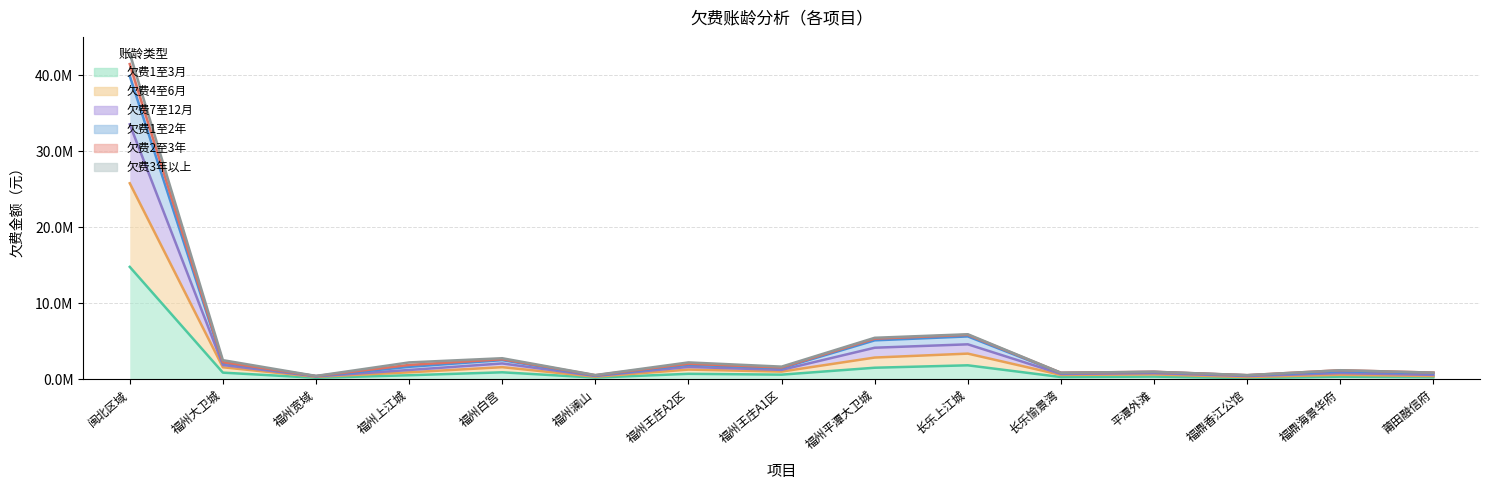

What is the label of the 8th point from the right?

福州王庄A1区